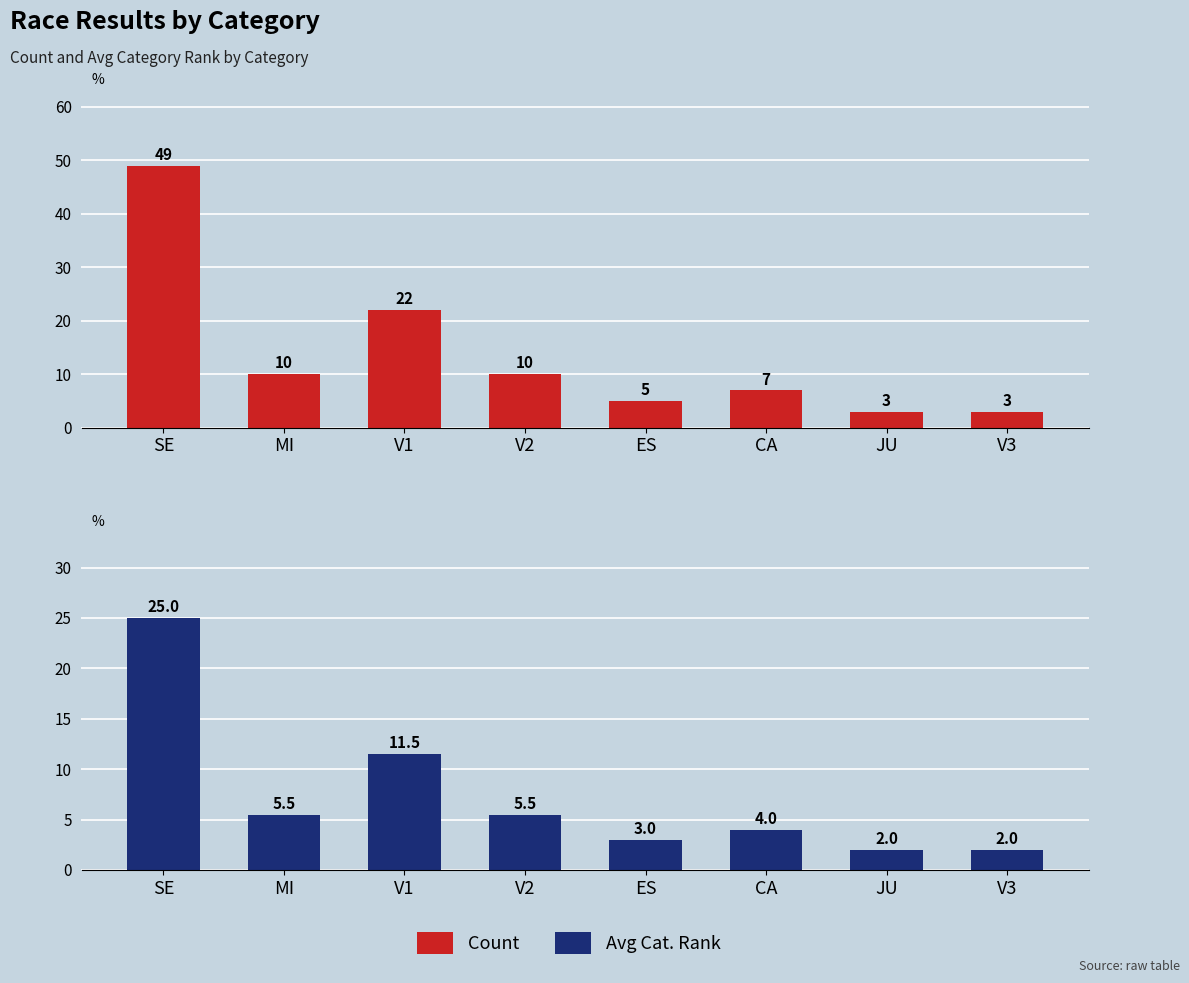

What is the sum of the Count values at V1 and CA?

29.0